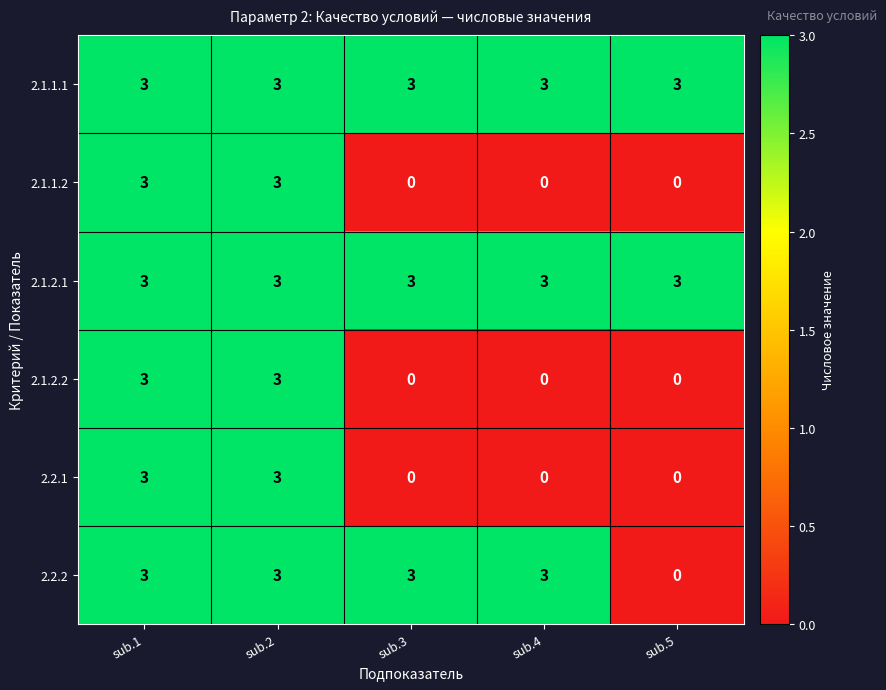

Count the 2.2.1 values in the range 0 to 3.

5